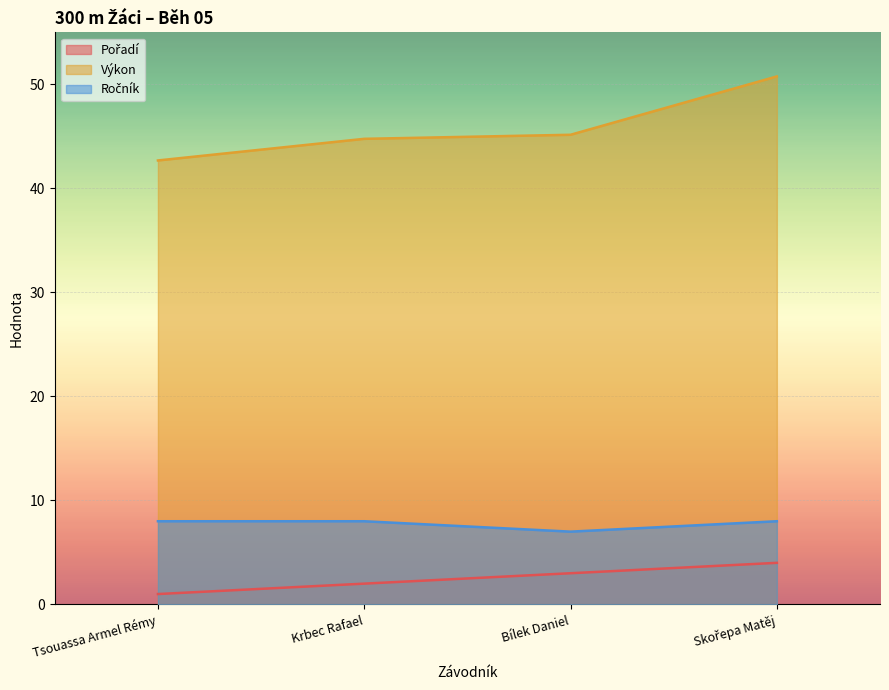

At Bílek Daniel, list the series in order from largest to smallest.

Výkon, Ročník, Pořadí